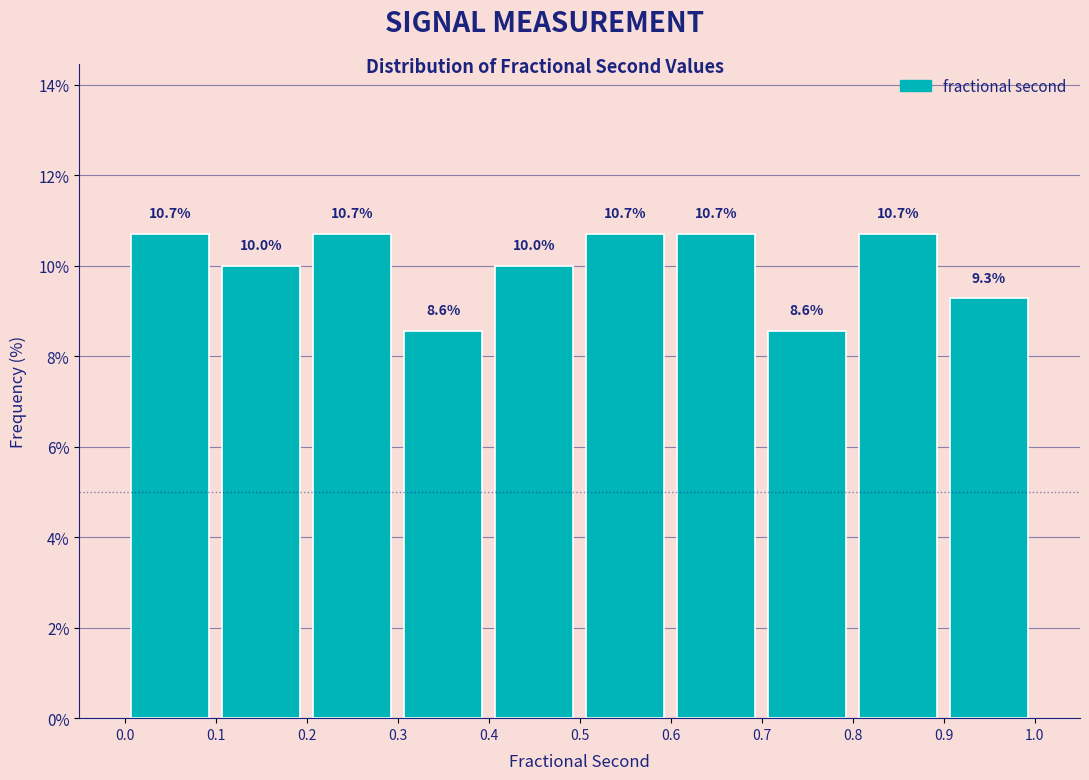

Reading left to right, transcribe this chart: for each bar, give the range it covers on the x-axis and its height.

0.0 to 0.1: 10.7
0.1 to 0.2: 10.0
0.2 to 0.3: 10.7
0.3 to 0.4: 8.6
0.4 to 0.5: 10.0
0.5 to 0.6: 10.7
0.6 to 0.7: 10.7
0.7 to 0.8: 8.6
0.8 to 0.9: 10.7
0.9 to 1.0: 9.3